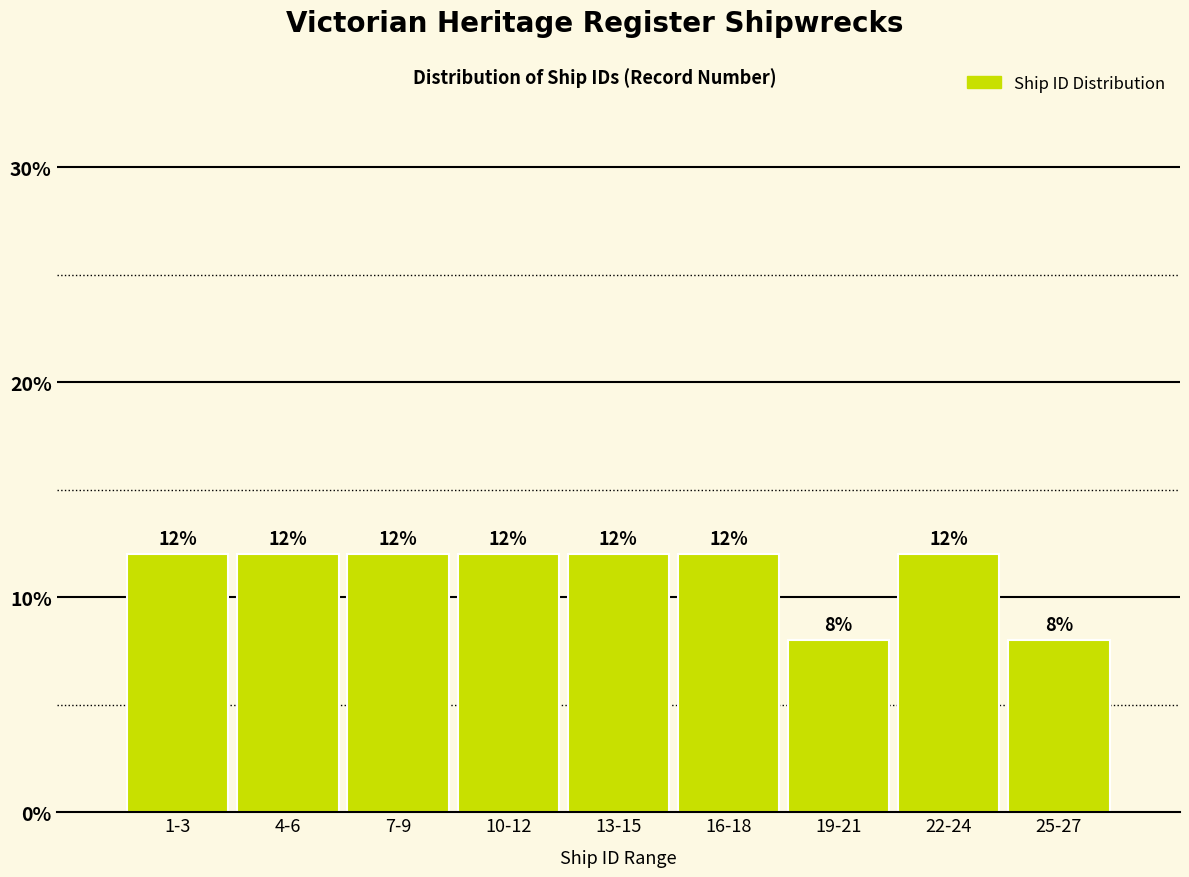

Reading right to left, what are all the values shown in this chart?

25-27=8	22-24=12	19-21=8	16-18=12	13-15=12	10-12=12	7-9=12	4-6=12	1-3=12